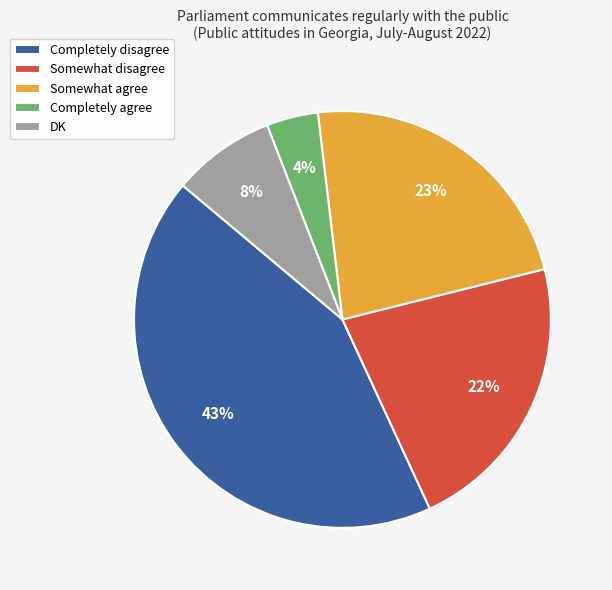

Is it true that Somewhat agree is 11% of the pie?

False